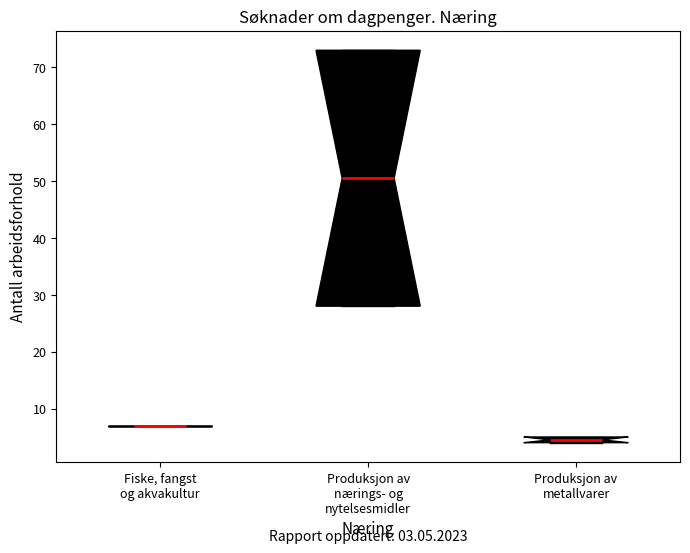

Which box is the tallest, from its lower edge to its upper edge?

Produksjon av nærings- og nytelsesmidler